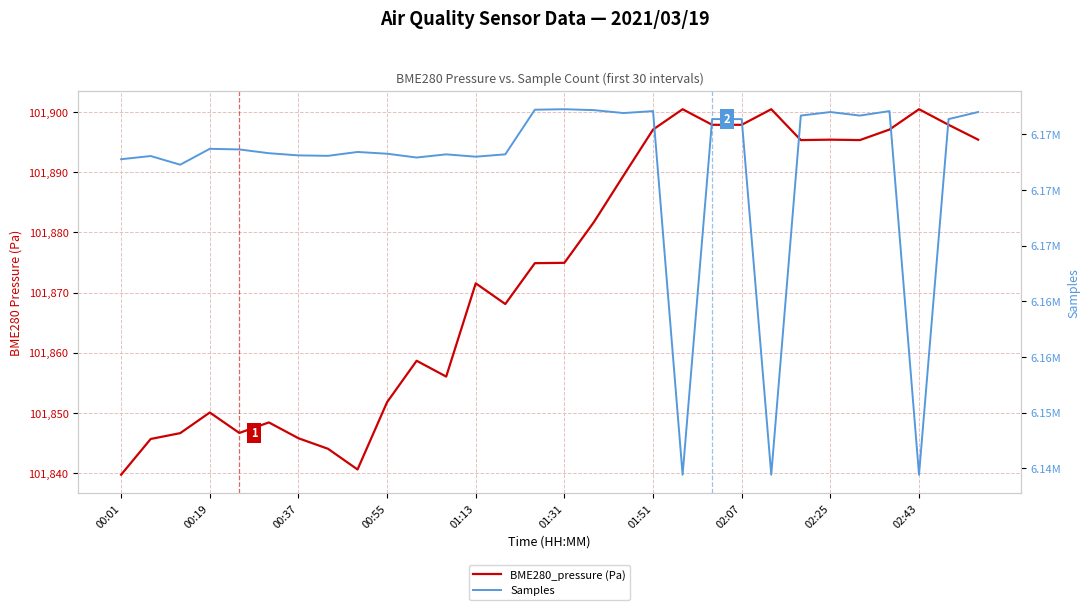

The Samples series shows 8243064.1 at 13. True or false?

False